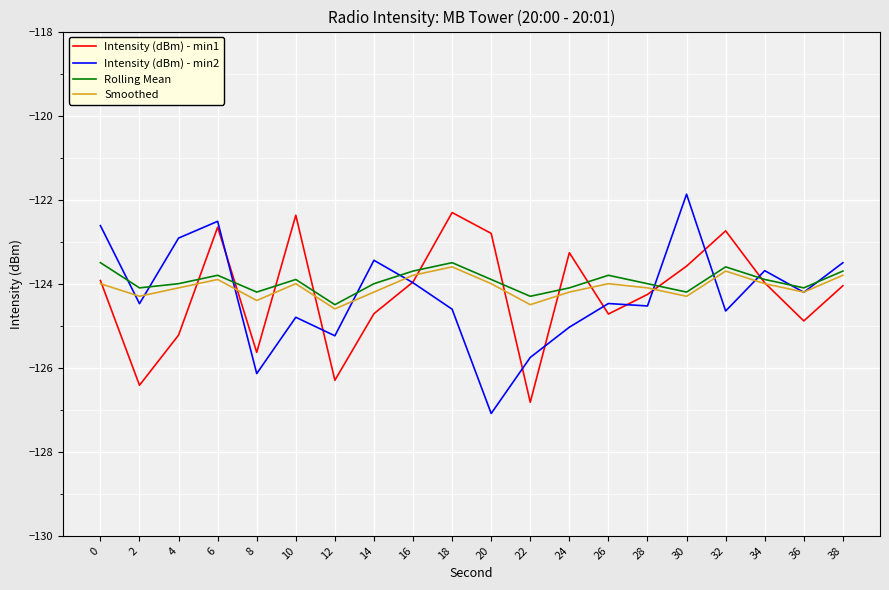

The Intensity (dBm) - min1 series shows -124.9 at 36. True or false?

True